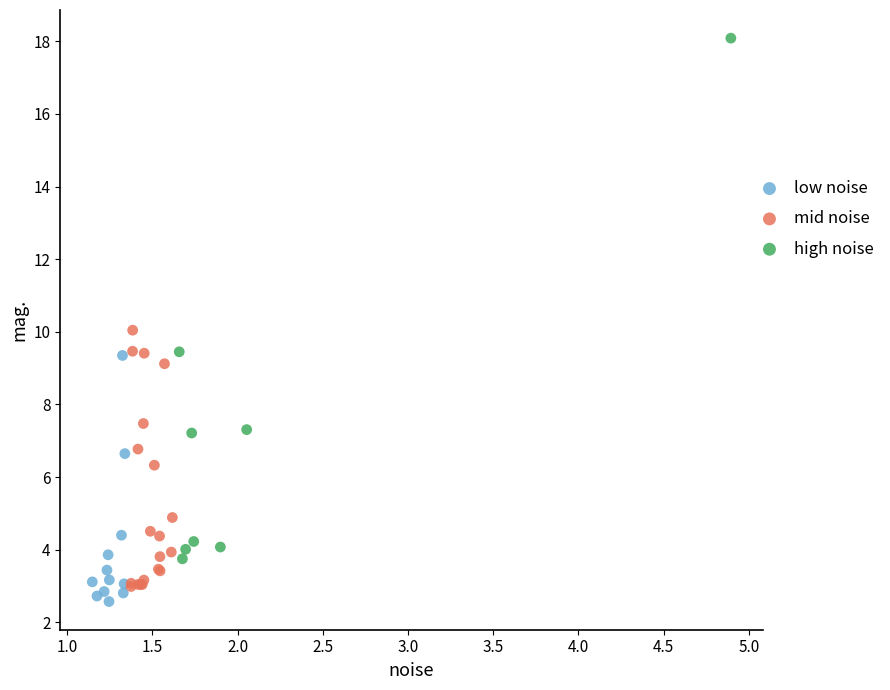

Which series has the largest Y range (max minus min)?

high noise